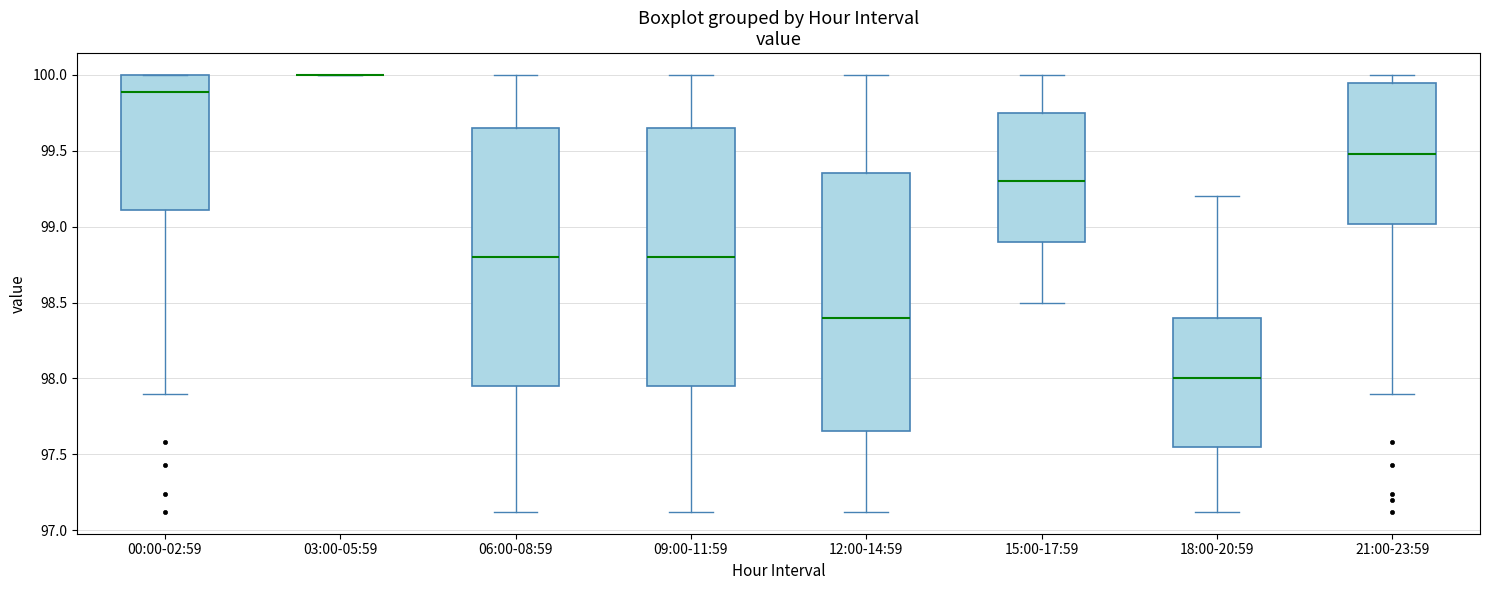

Where does the lower whisker of the box for 21:00-23:59 end on the y-axis? The values are not printed on the chart, so give them approximately, as read against the axis.

97.90